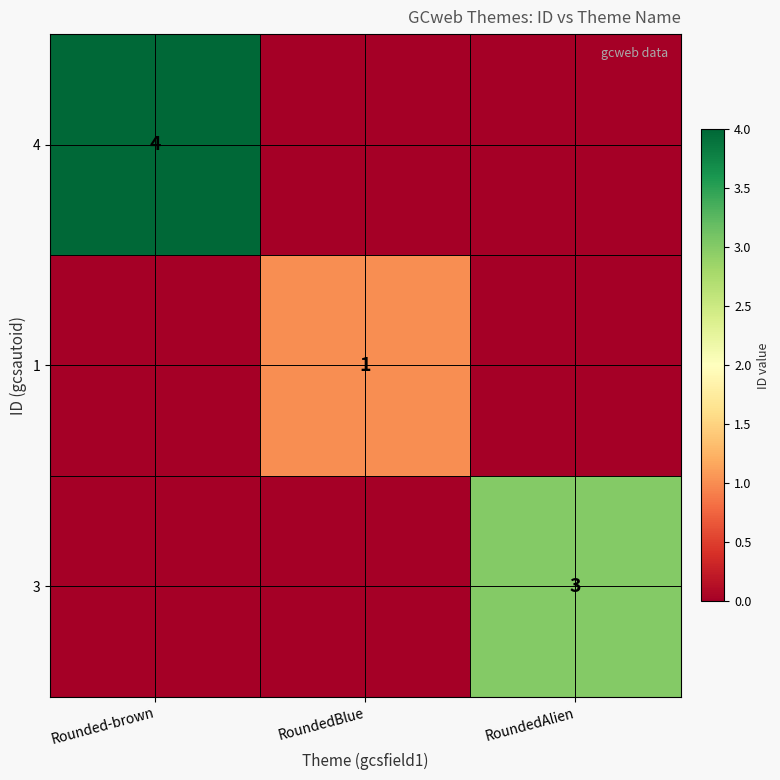

The value of 1 at RoundedBlue is 1. True or false?

True